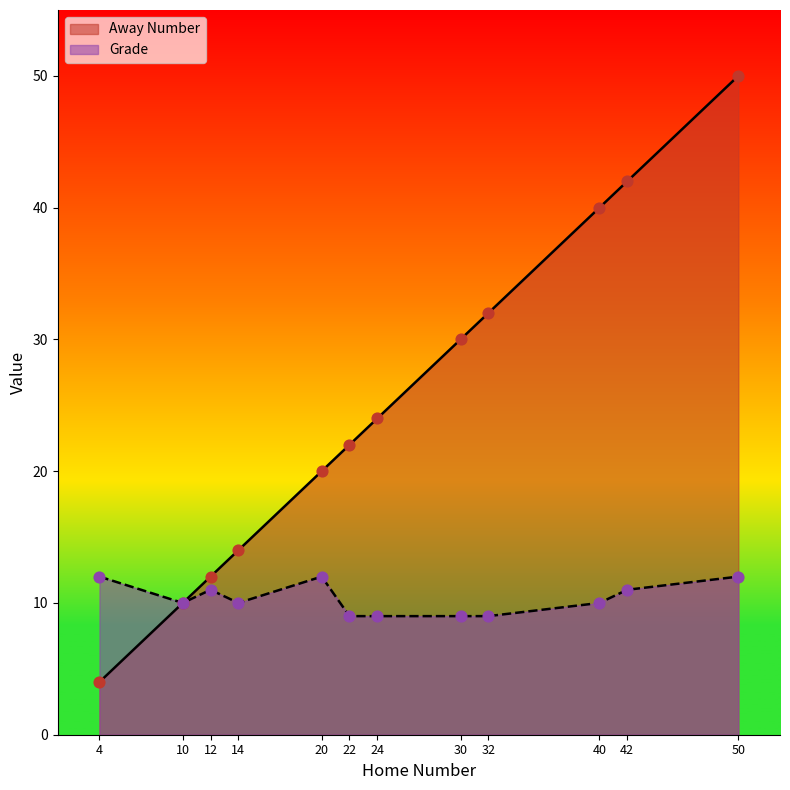

Which series has the largest Y range (max minus min)?

Away Number